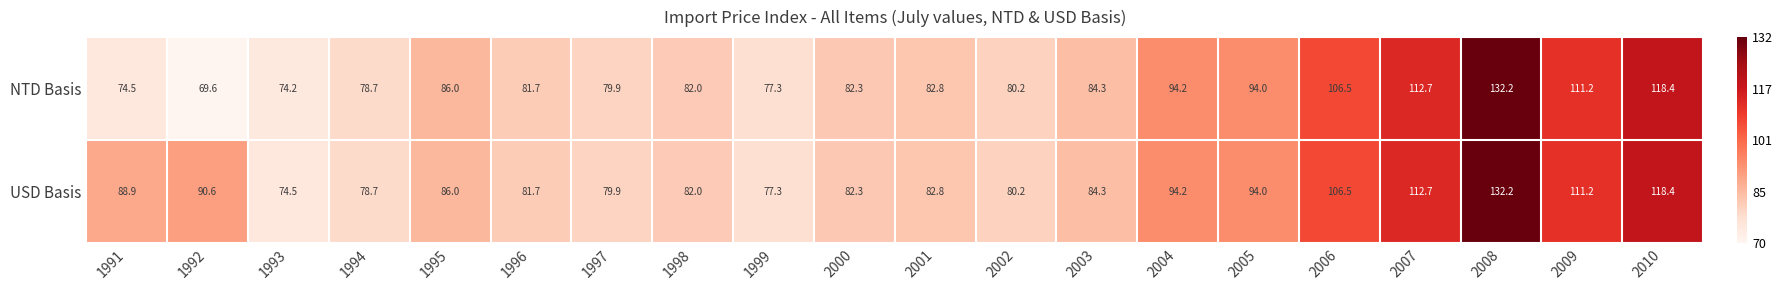

Which series has the widest spread of values?

NTD Basis